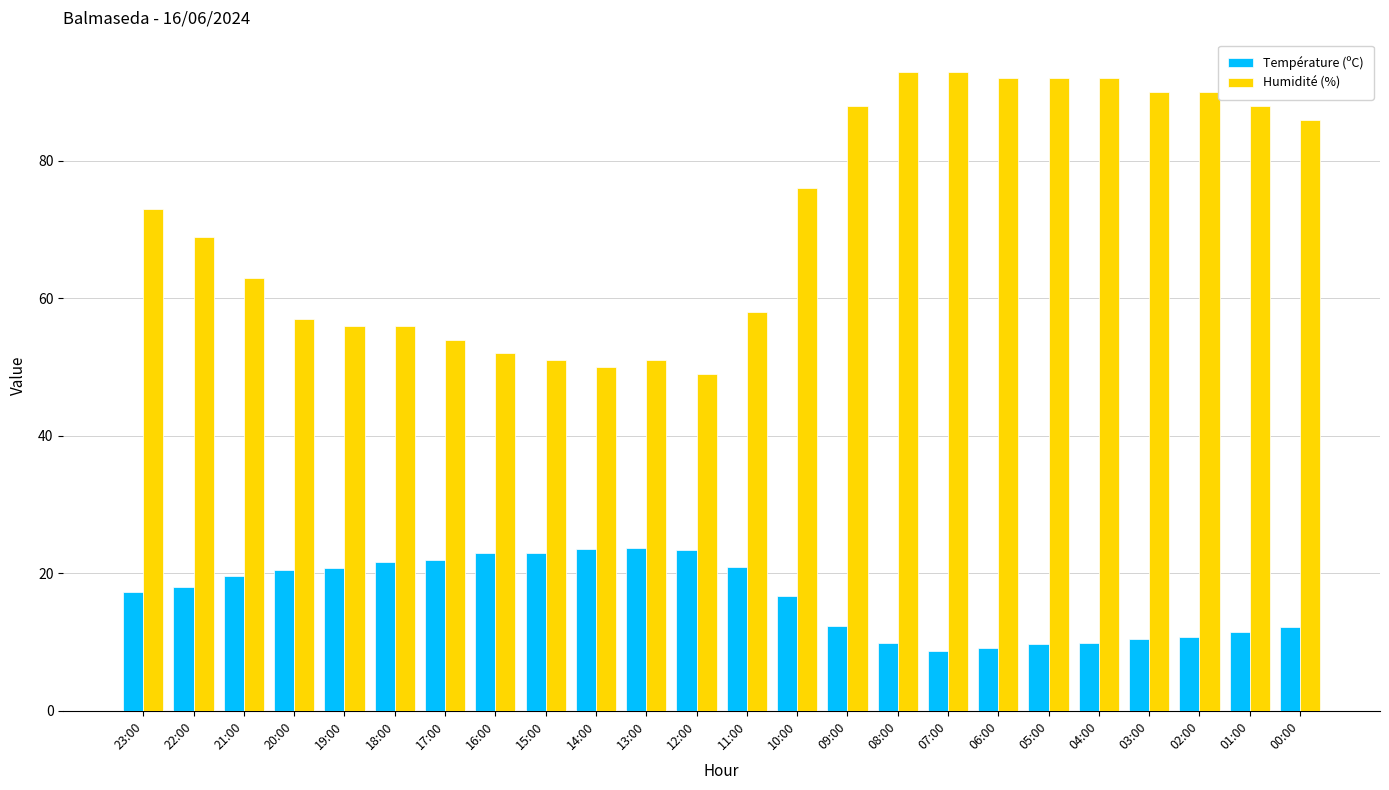

At 09:00, list the series in order from largest to smallest.

Humidité (%), Température (ºC)